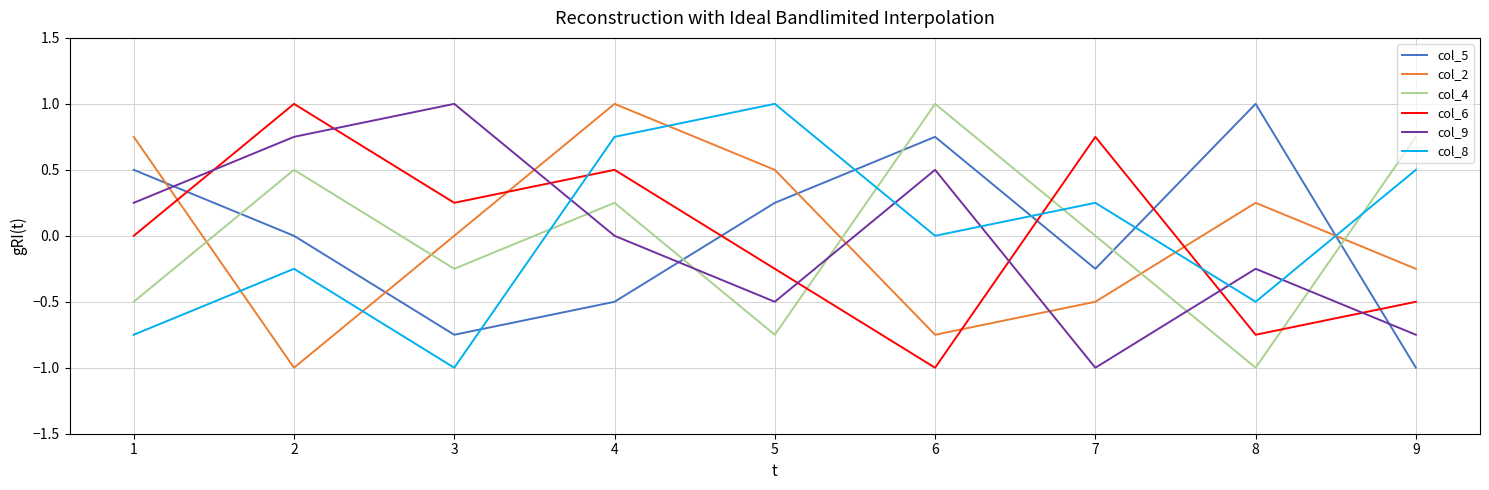

How many times do col_8 and col_6 cross each other?

3